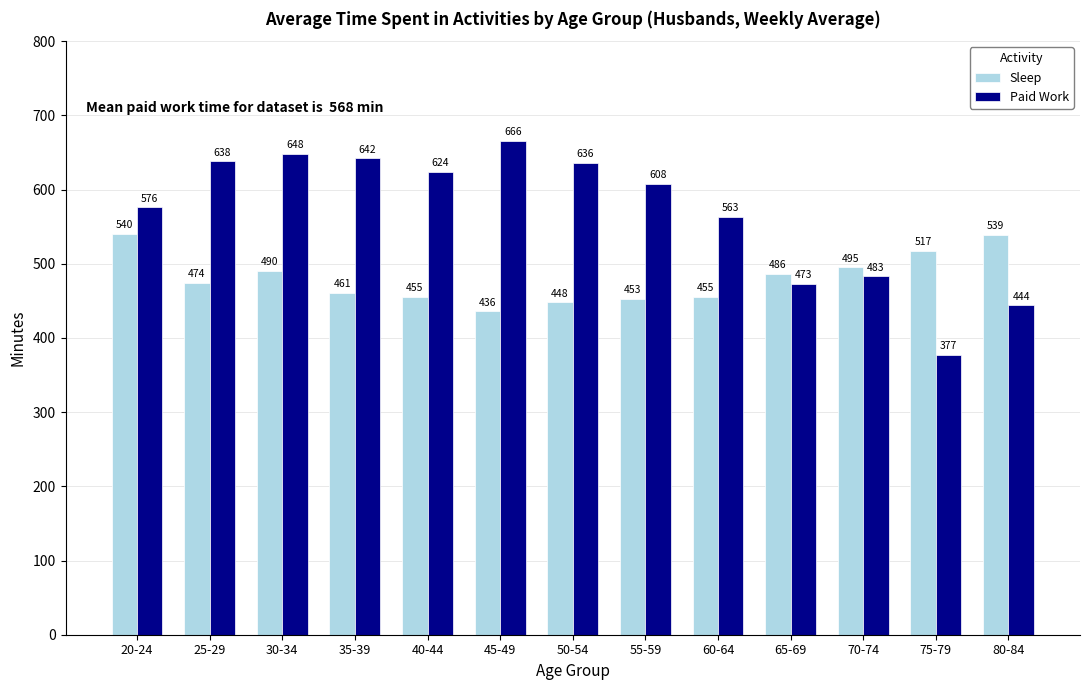

At which label is Paid Work closest to 521?

70-74